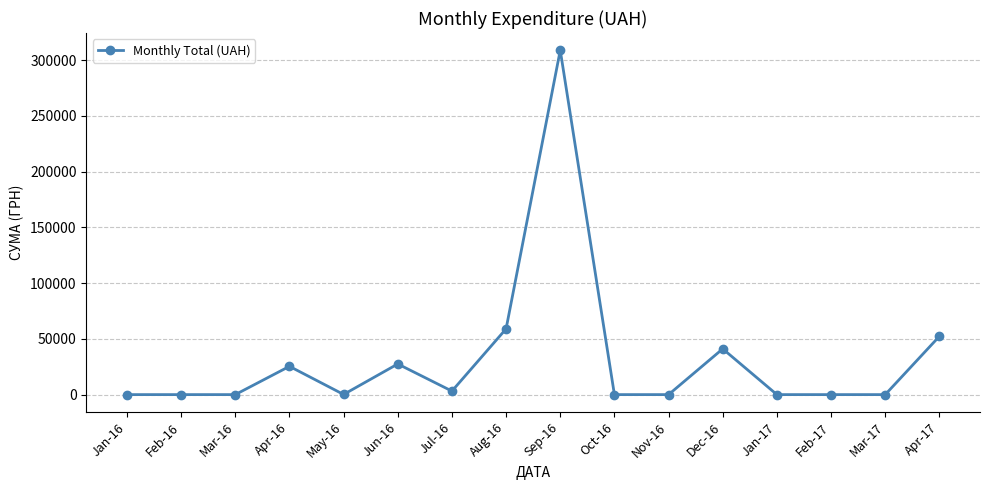

The value at Mar-17 is -139817.3. True or false?

False